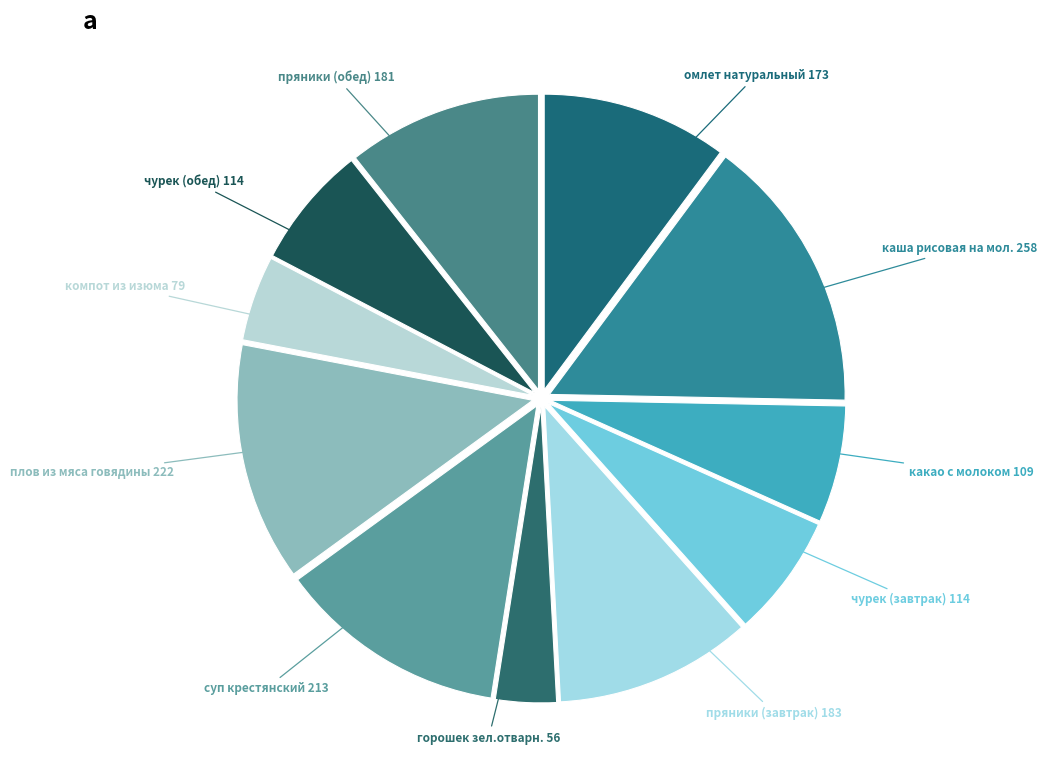

How many segments does this pie chart have?

11